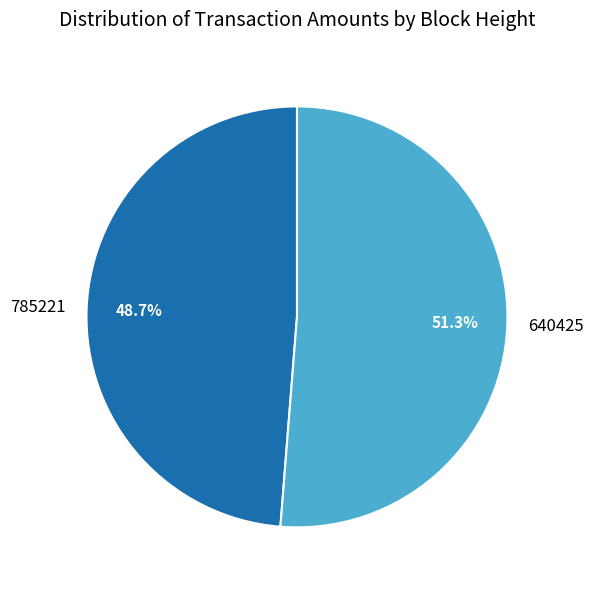

Which slice is the largest?

640425